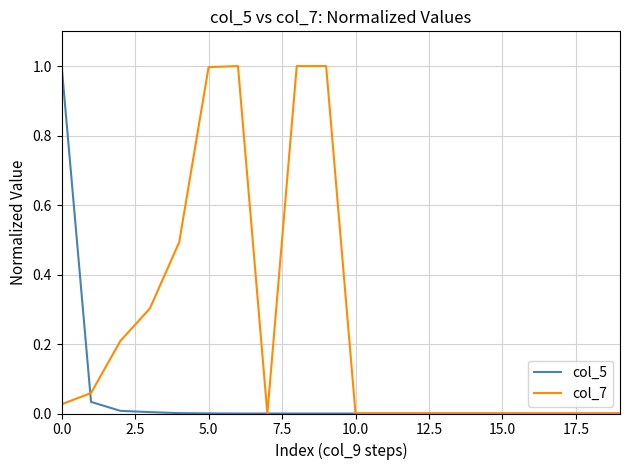

Which series has the largest total across all categories?

col_7